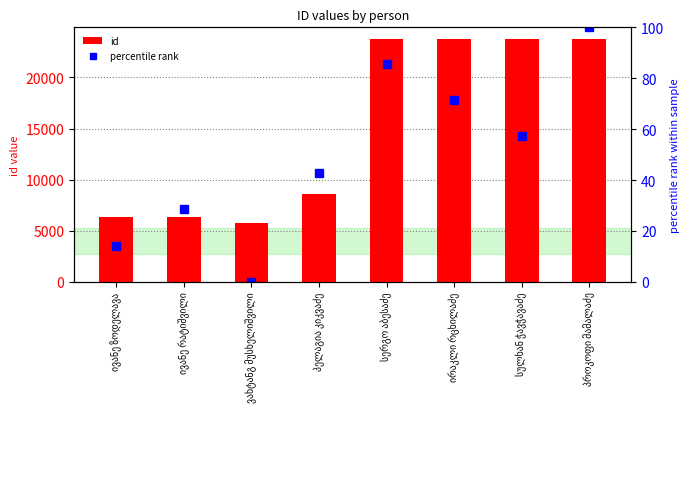

Which category has the highest value across all series?

პროკოფი მამალაძე